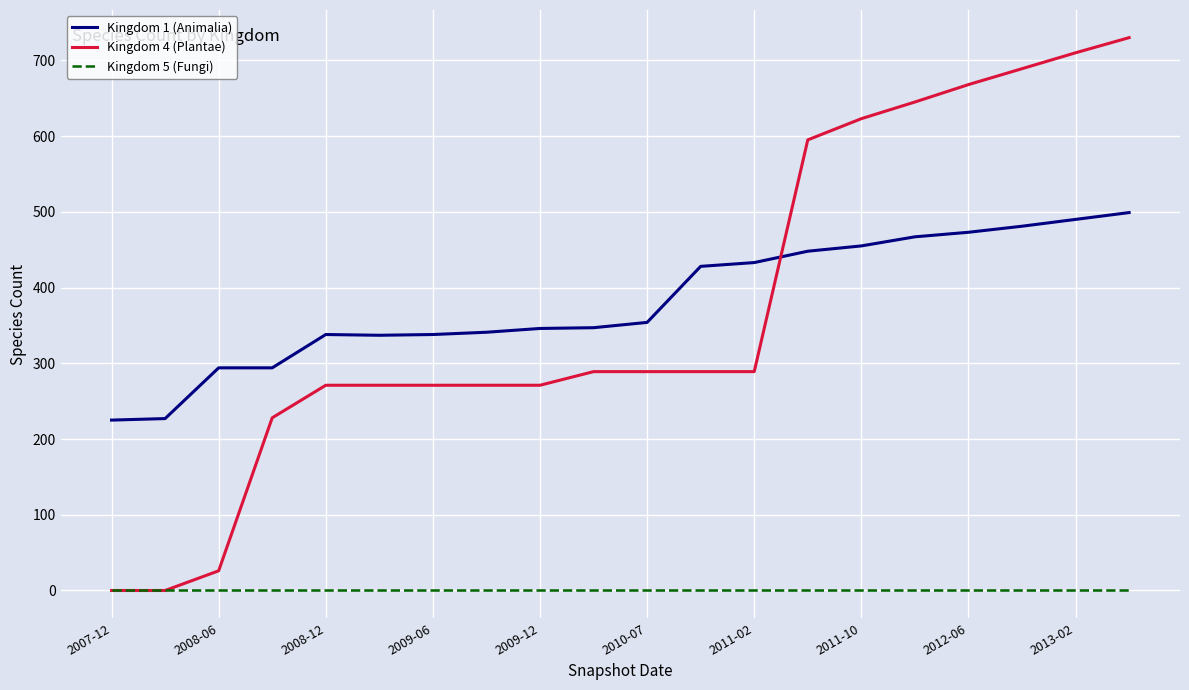

What is the sum of all Kingdom 5 (Fungi) values?

20